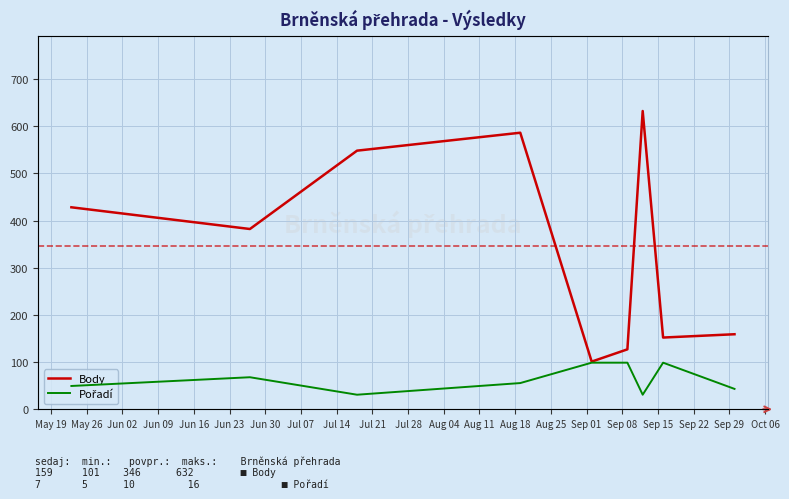

Which series has the largest total across all categories?

Body